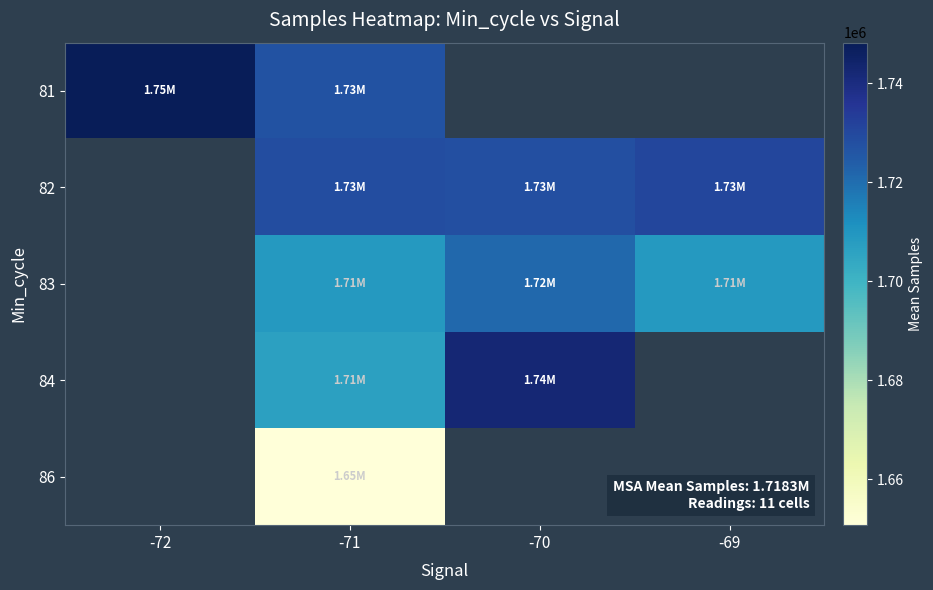

Where does the 82 series first go above 1728677?

-71